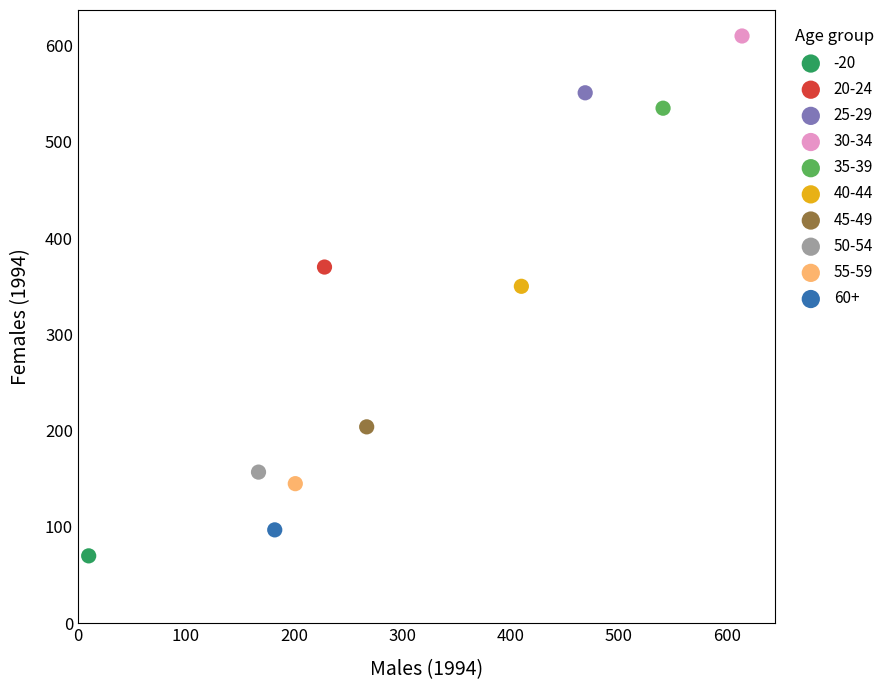

Which series reaches the maximum Y coordinate?

30-34